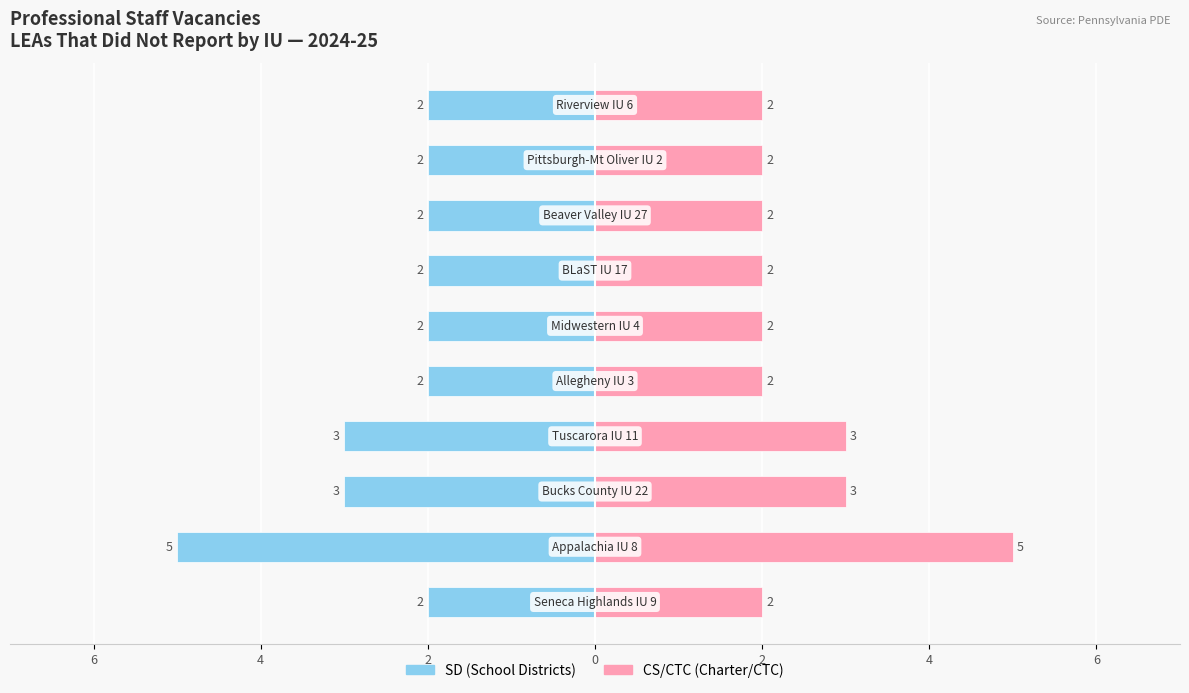

At how many categories does at least one series exceed 0?

10